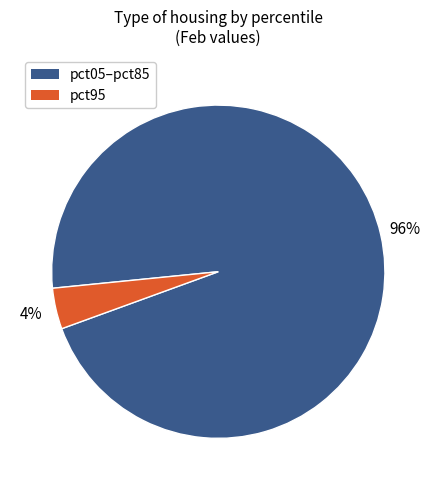

To the nearest percent, what is the difference between the largest and smallest slice percentages?

92%